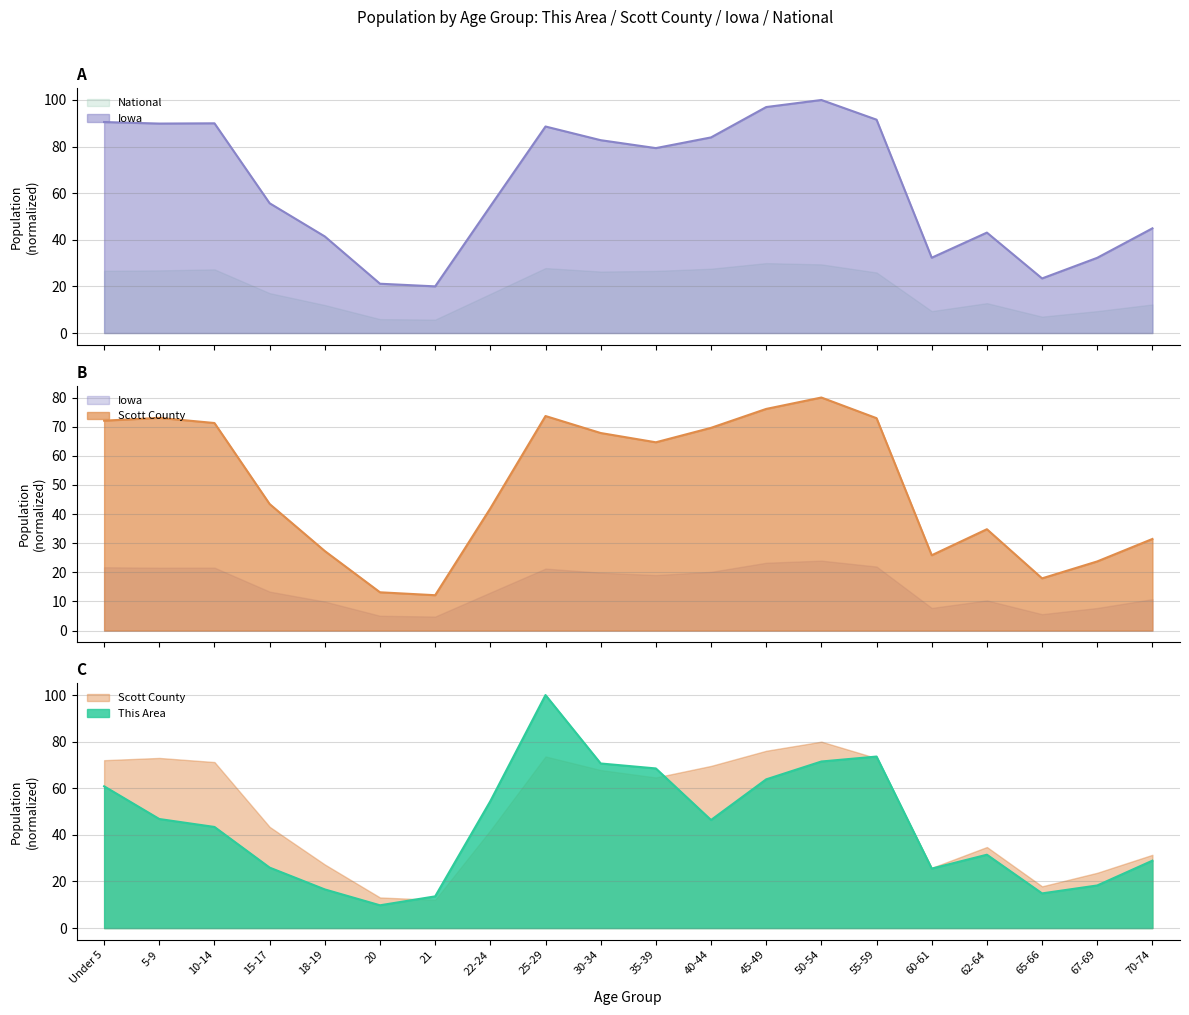

What is the difference between the This Area values at 65-66 and 30-34?

55.7